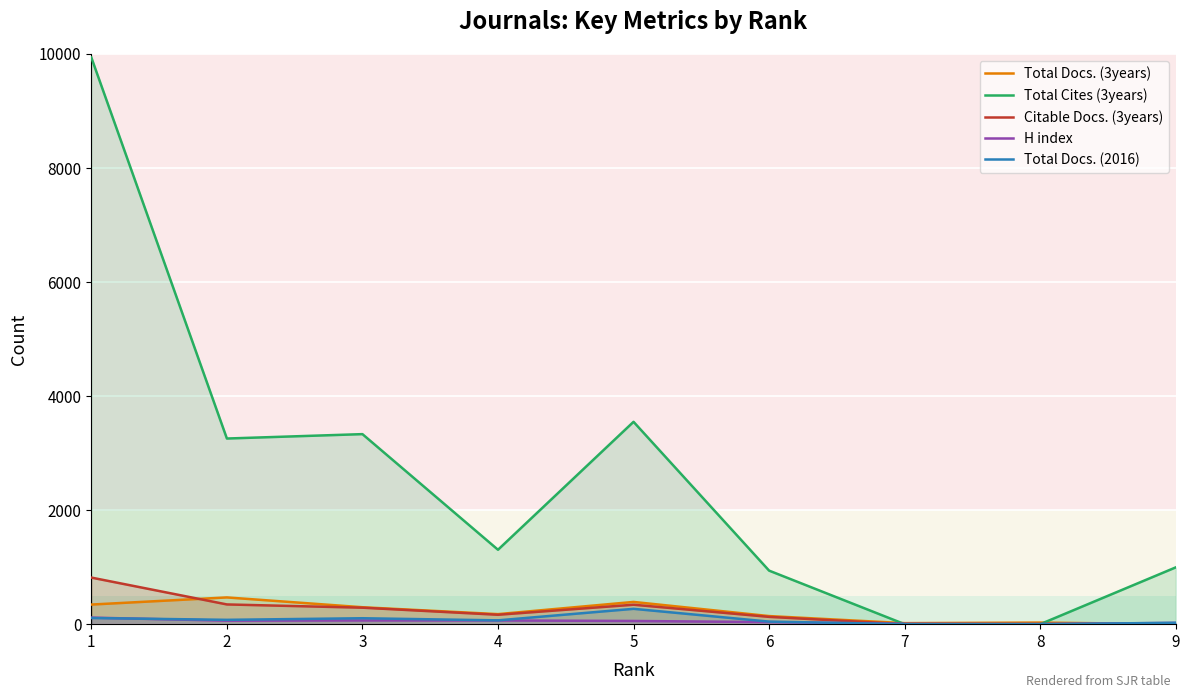

Reading left to right, list all the values displayed in this chart.

Total Docs. (3years): 344	469	297	176	390	142	18	28	0
Total Cites (3years): 9939	3256	3333	1305	3549	939	0	0	996
Citable Docs. (3years): 817	346	289	165	341	128	1	2	0
H index: 115	61	65	65	56	36	6	2	22
Total Docs. (2016): 108	76	104	67	269	45	0	0	24